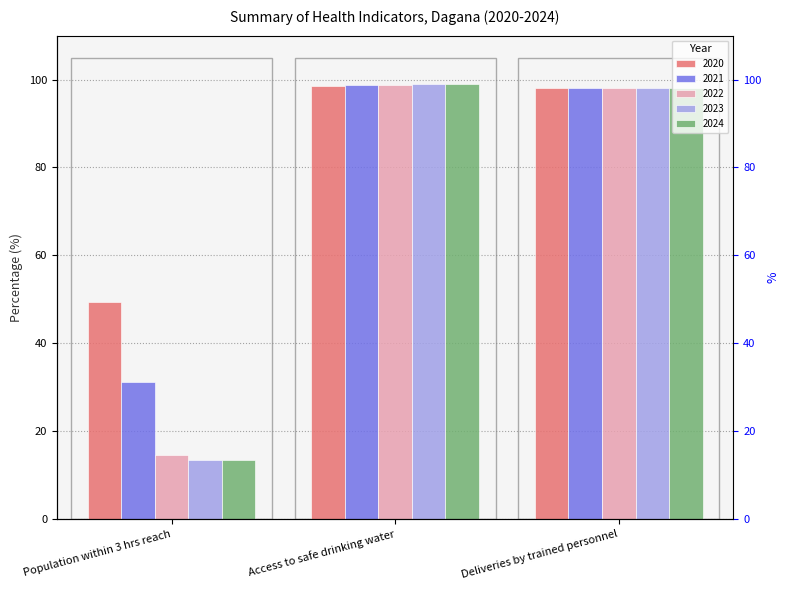

At which category is the sum across all series the highest?

Access to safe drinking water